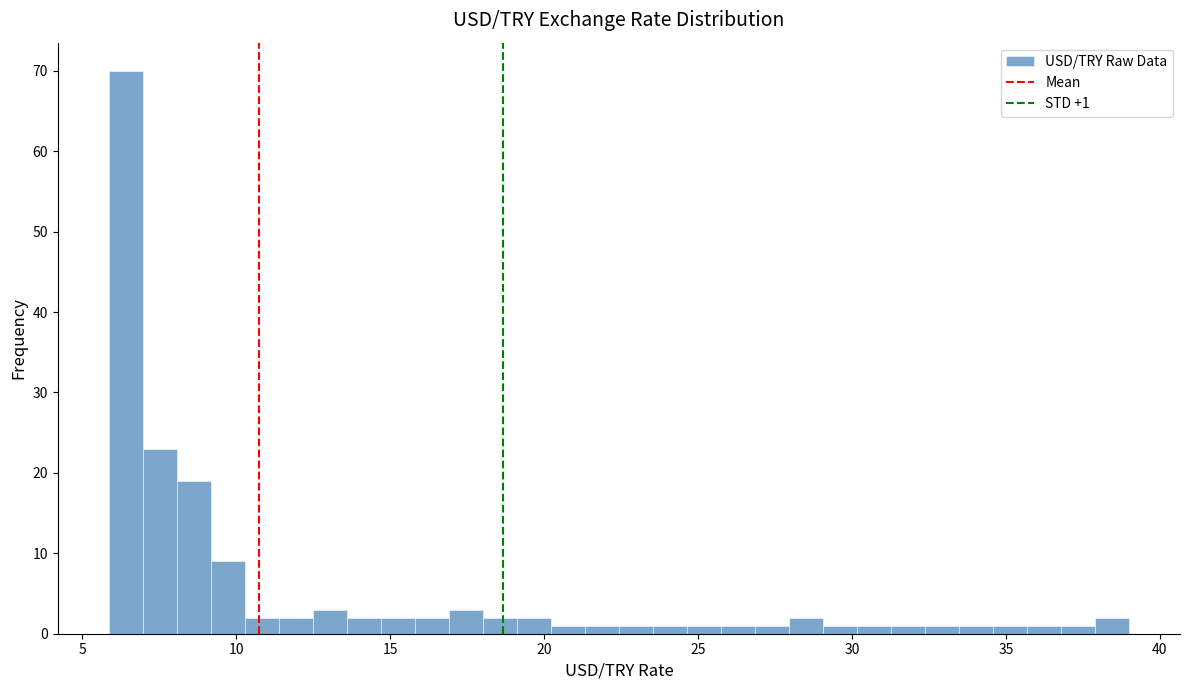

Read against the x-axis, roughly where is the centre of the tallest bar?

6.5